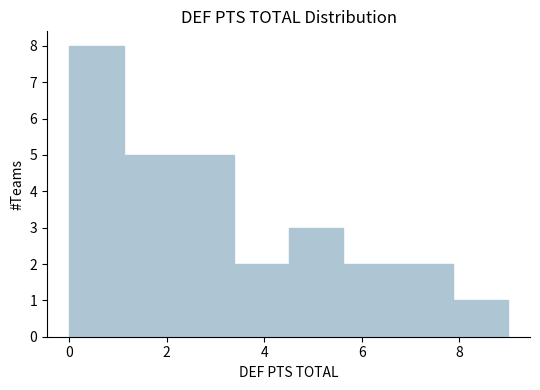

Which range on the x-axis has the tallest bar?

0.0 to 1.2